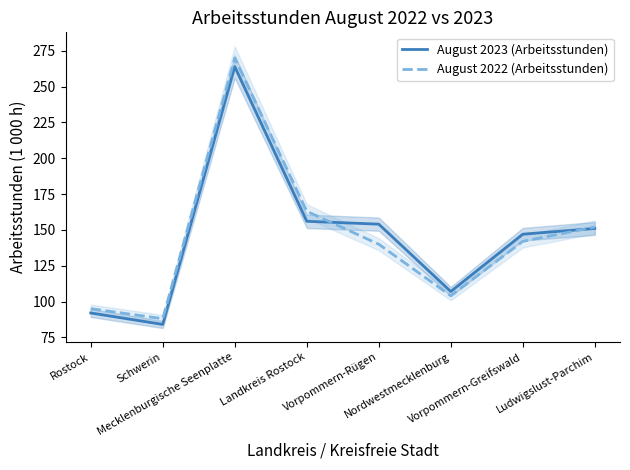

What is the difference between the highest and lowest values at Mecklenburgische Seenplatte?

6